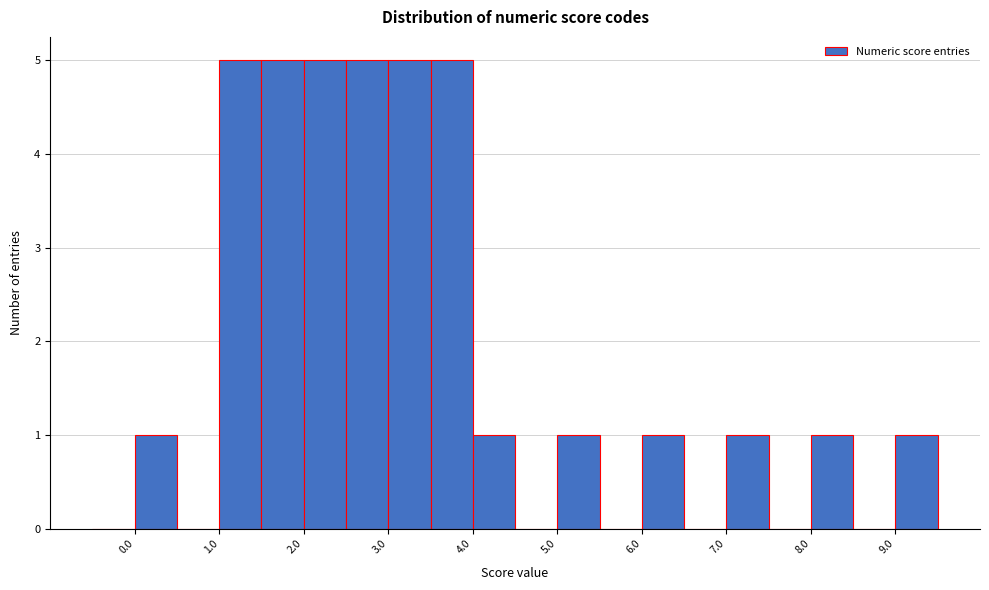

Reading left to right, transcribe this chart: for each bar, give the range it covers on the x-axis and its height. The values are not printed on the chart, so give them approximately, as read against the axis.

-0.5 to 0.0: 0
0.0 to 0.5: 1
0.5 to 1.0: 0
1.0 to 1.5: 5
1.5 to 2.0: 5
2.0 to 2.5: 5
2.5 to 3.0: 5
3.0 to 3.5: 5
3.5 to 4.0: 5
4.0 to 4.5: 1
4.5 to 5.0: 0
5.0 to 5.5: 1
5.5 to 6.0: 0
6.0 to 6.5: 1
6.5 to 7.0: 0
7.0 to 7.5: 1
7.5 to 8.0: 0
8.0 to 8.5: 1
8.5 to 9.0: 0
9.0 to 9.5: 1